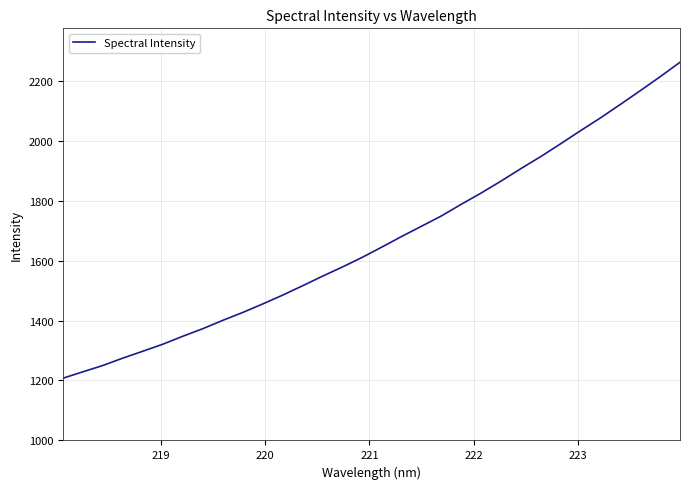

What is the maximum value shown in the chart?

2261.3